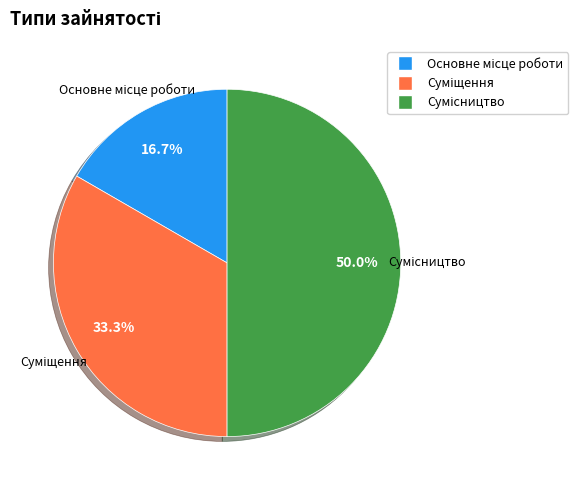

To the nearest percent, what is the difference between the largest and smallest slice percentages?

33%